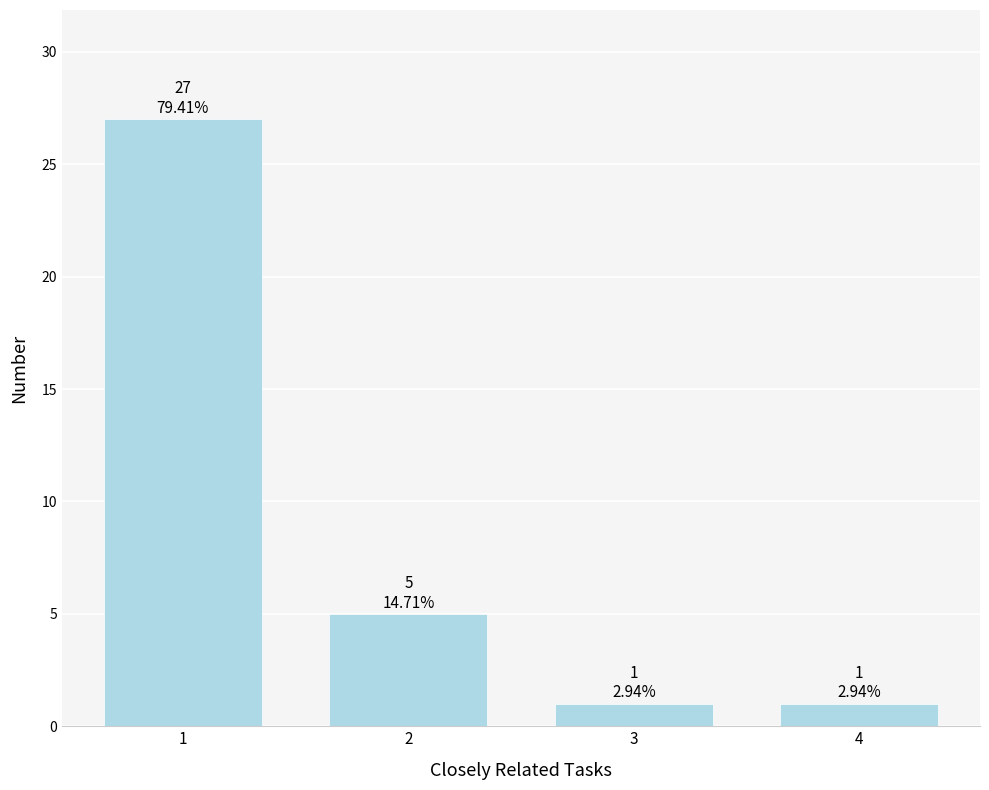

Reading left to right, transcribe all the data shown in this chart.

1=27	2=5	3=1	4=1